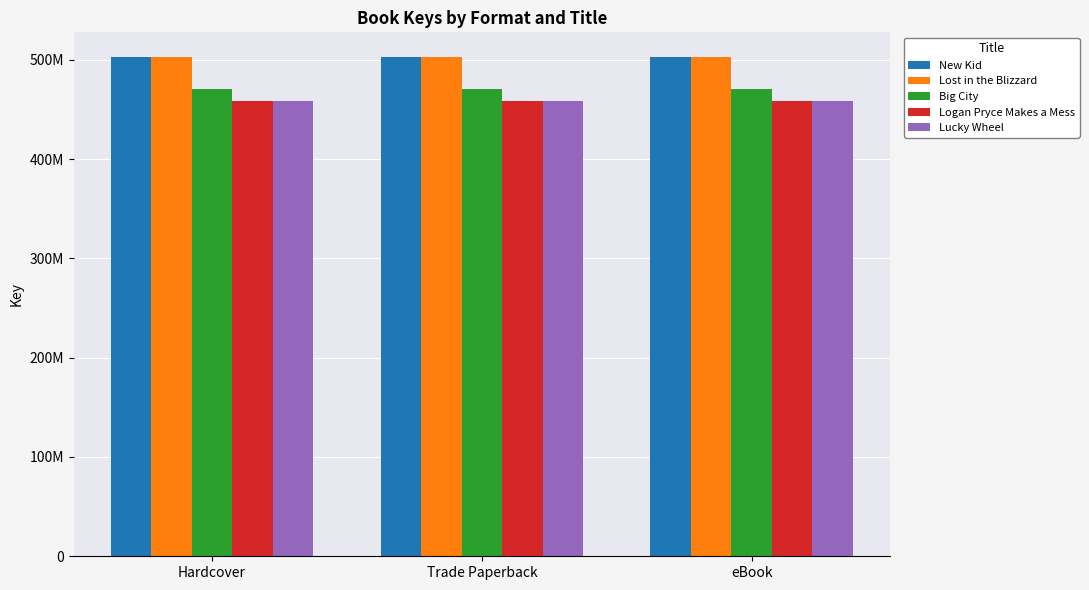

What are all the series names shown in the legend?

New Kid, Lost in the Blizzard, Big City, Logan Pryce Makes a Mess, Lucky Wheel